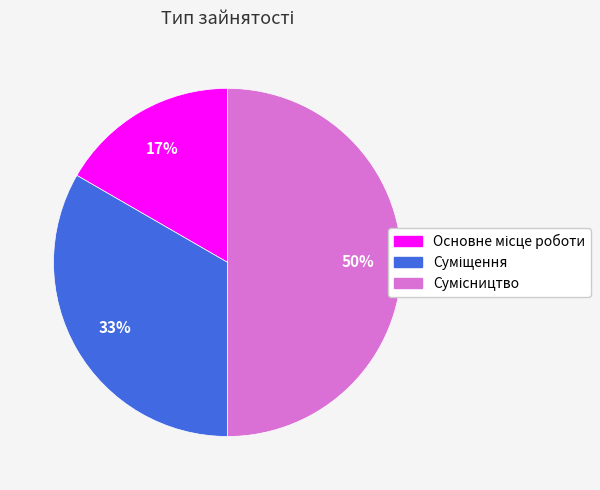

To the nearest percent, what is the difference between the largest and smallest slice percentages?

33%